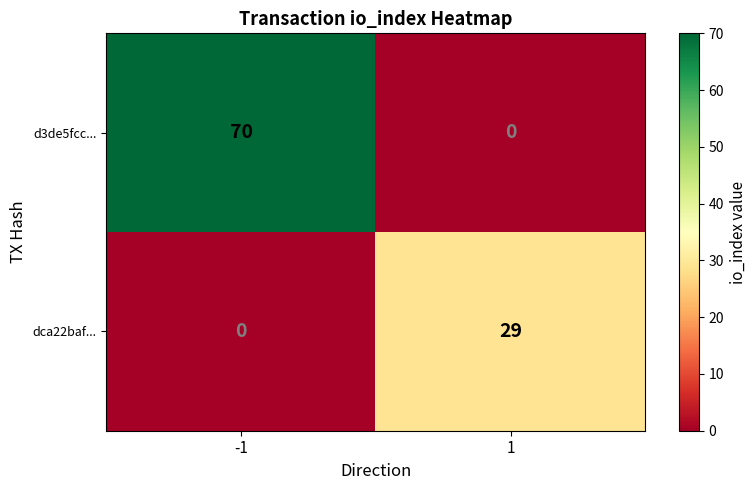

Which label corresponds to the largest value in the chart?

-1